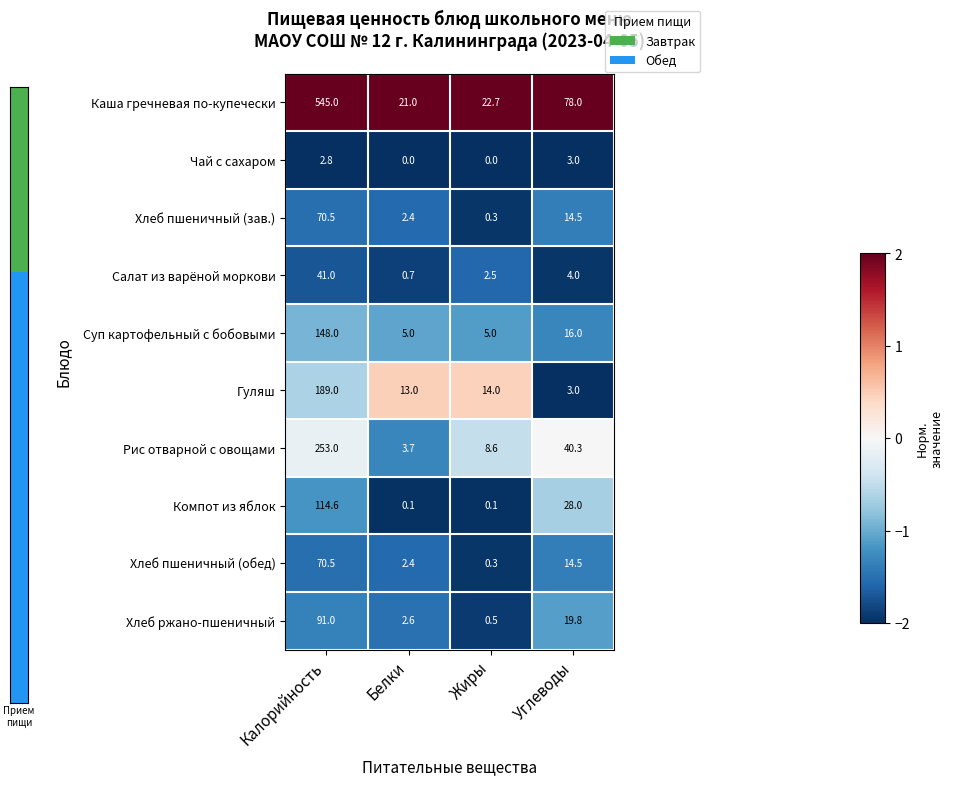

At which label does Хлеб пшеничный (зав.) first exceed 14?

Калорийность